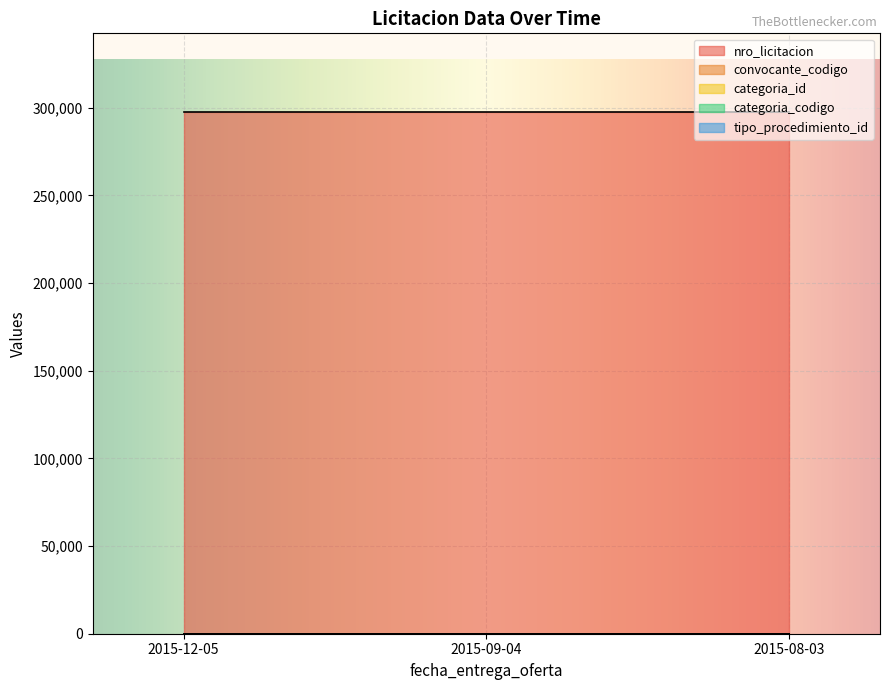

Which series has the widest spread of values?

nro_licitacion